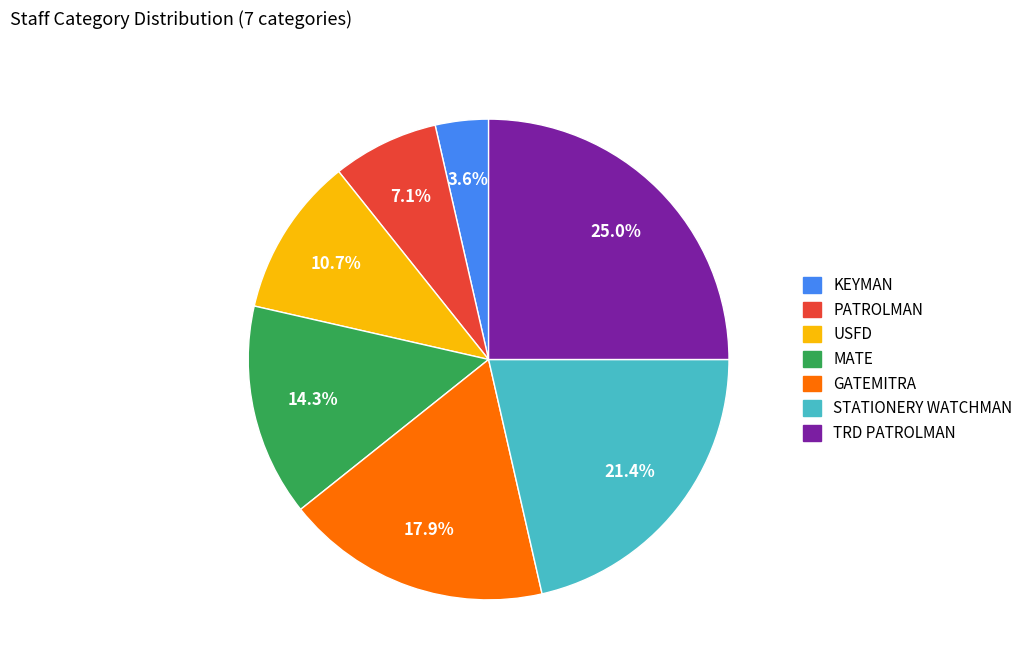

How many slices are in this pie chart?

7